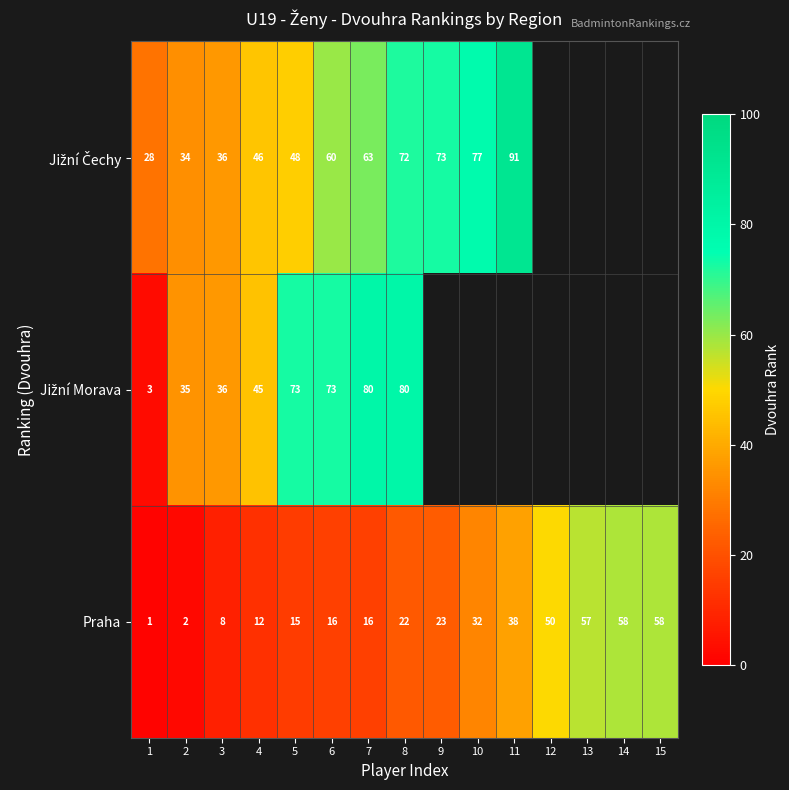

What is the difference between the maximum and minimum values in the Praha series?

57